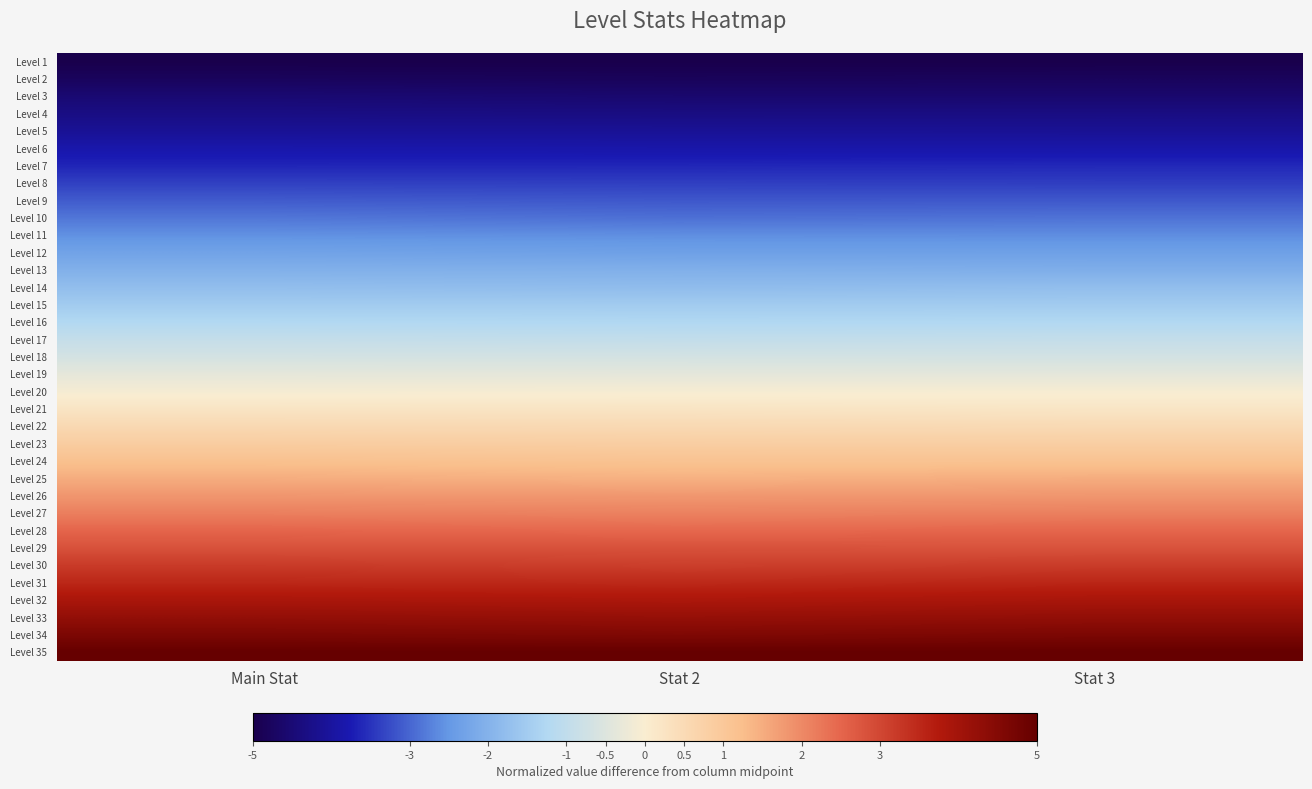

At how many categories does at least one series exceed 1?

3